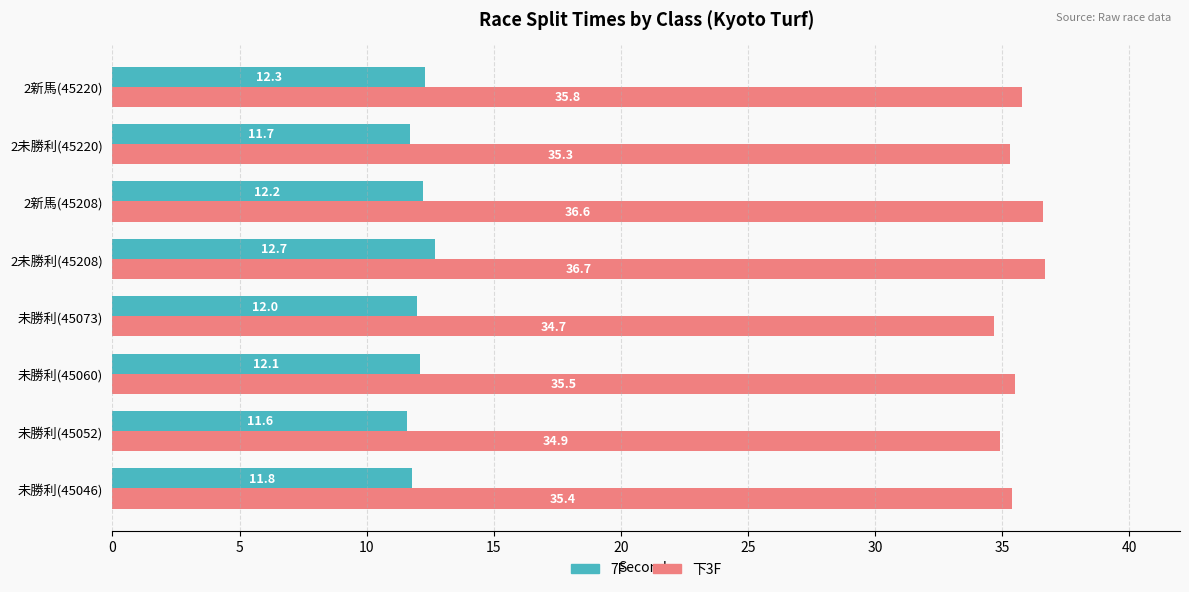

Between 未勝利(45052) and 2未勝利(45220), which series saw the biggest shift?

下3F